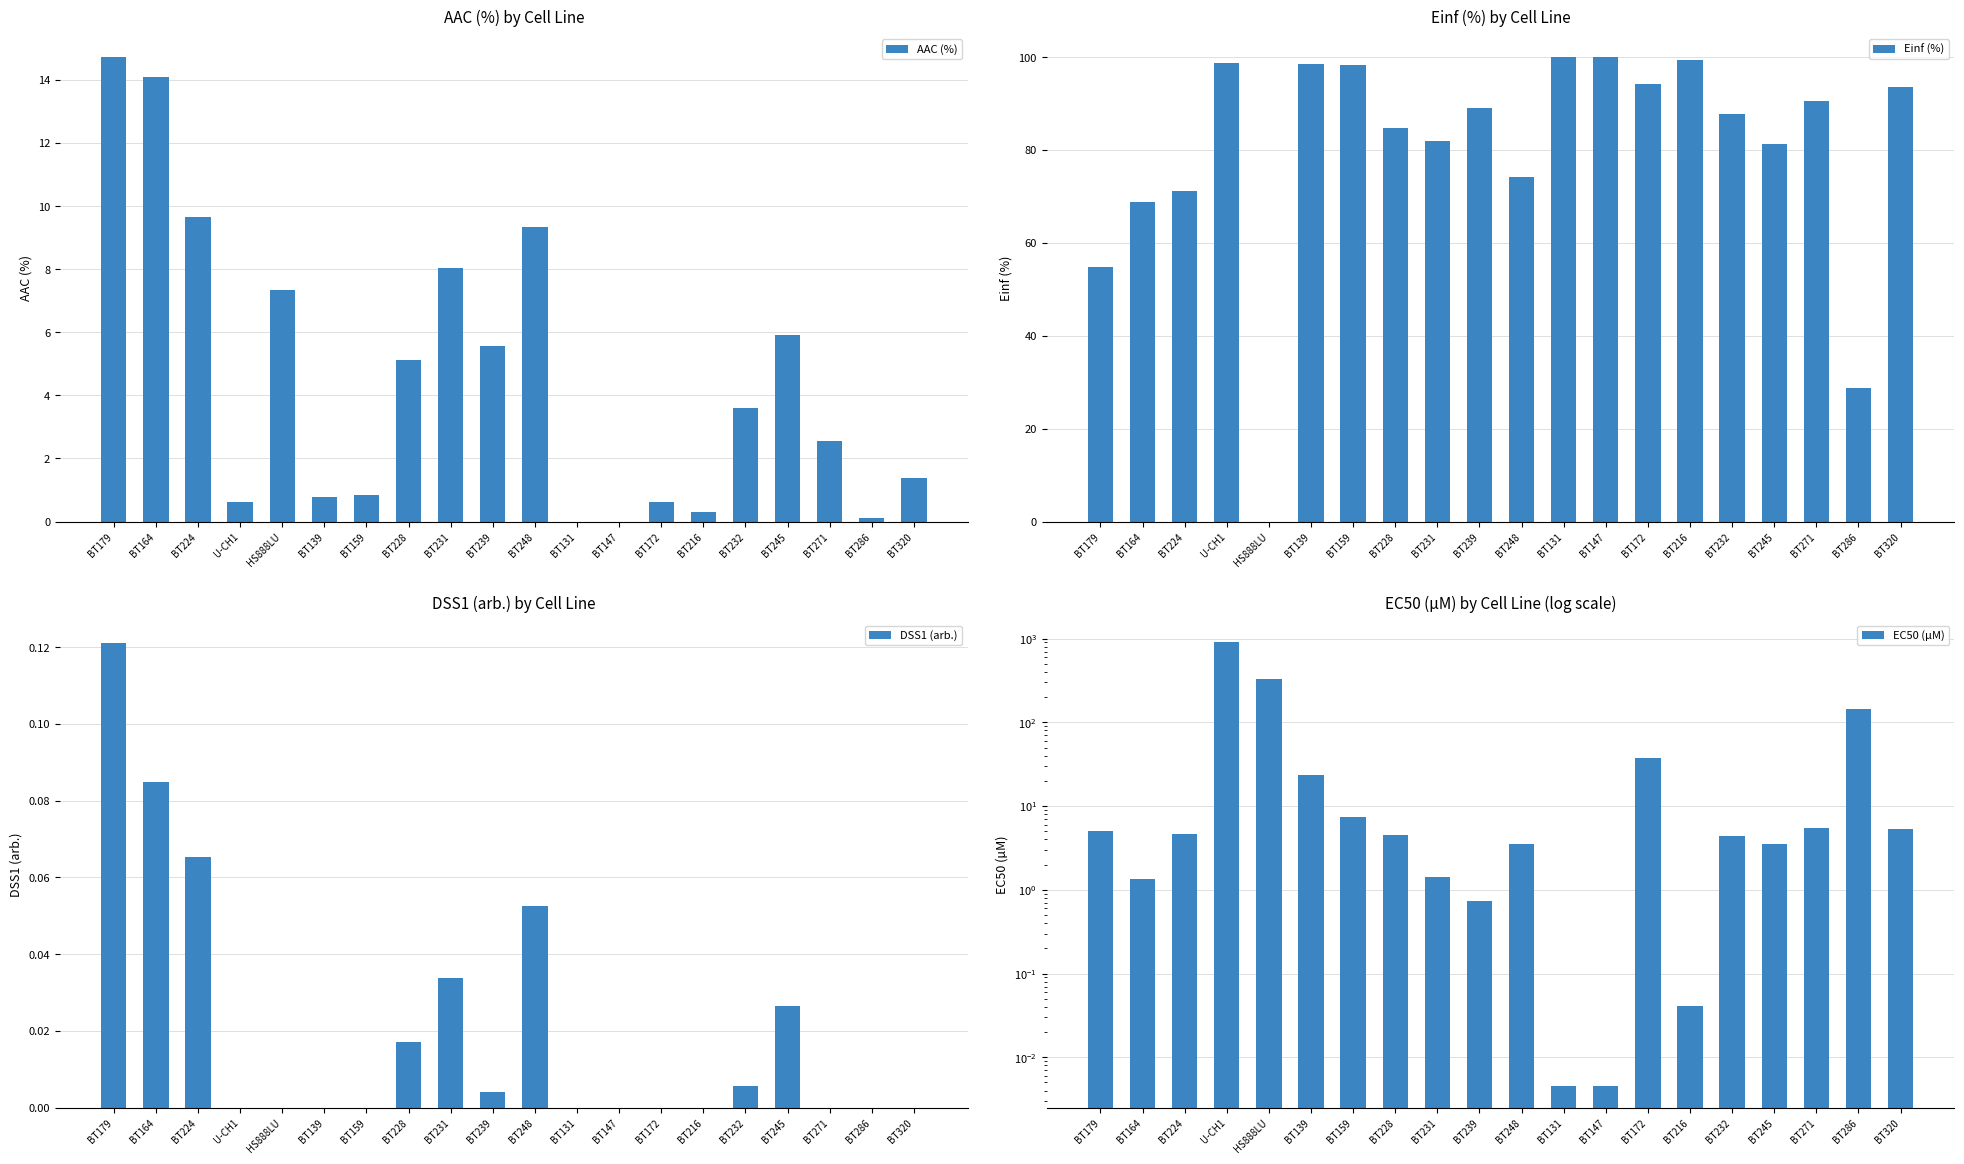

What position from the left is BT320?

20